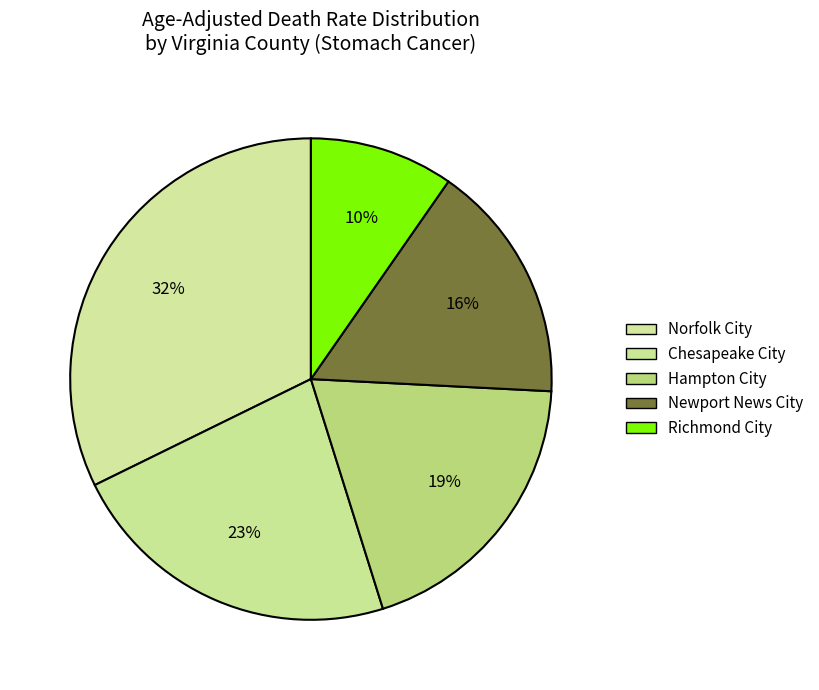

Is it true that Richmond City is 10% of the pie?

True